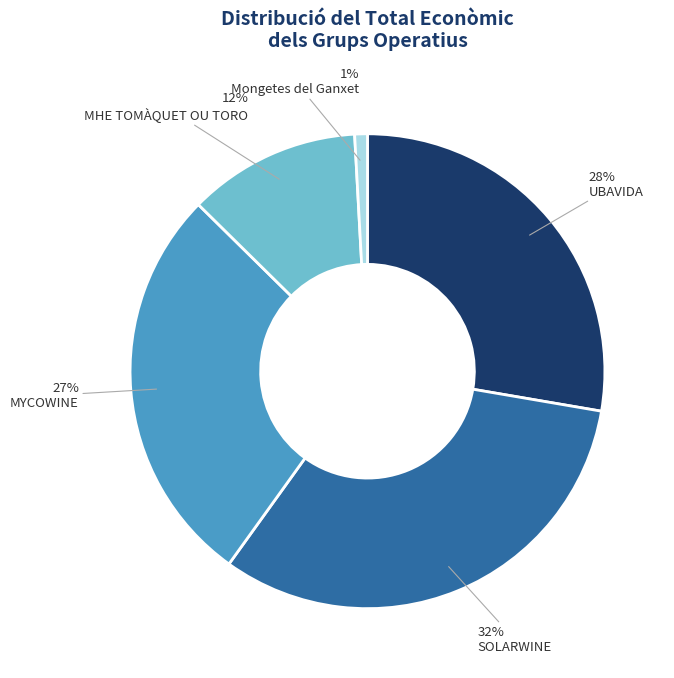

Which slice is the largest?

SOLARWINE